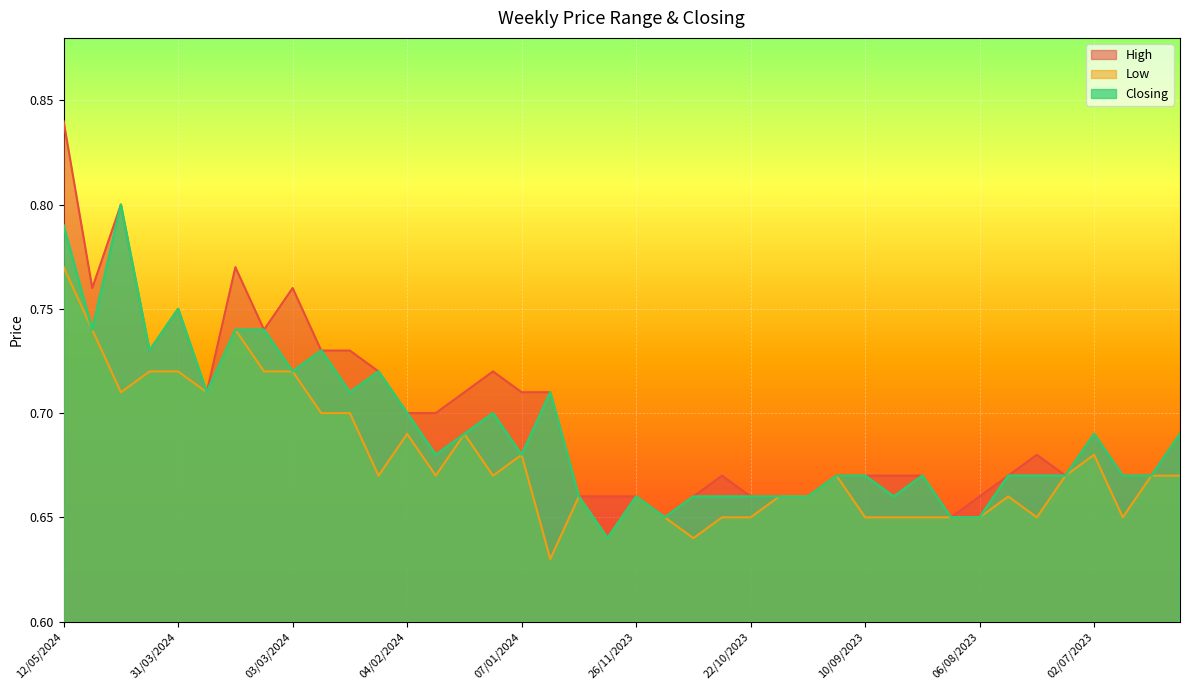

Which series changed the most between 31/03/2024 and 18/02/2024?

Closing